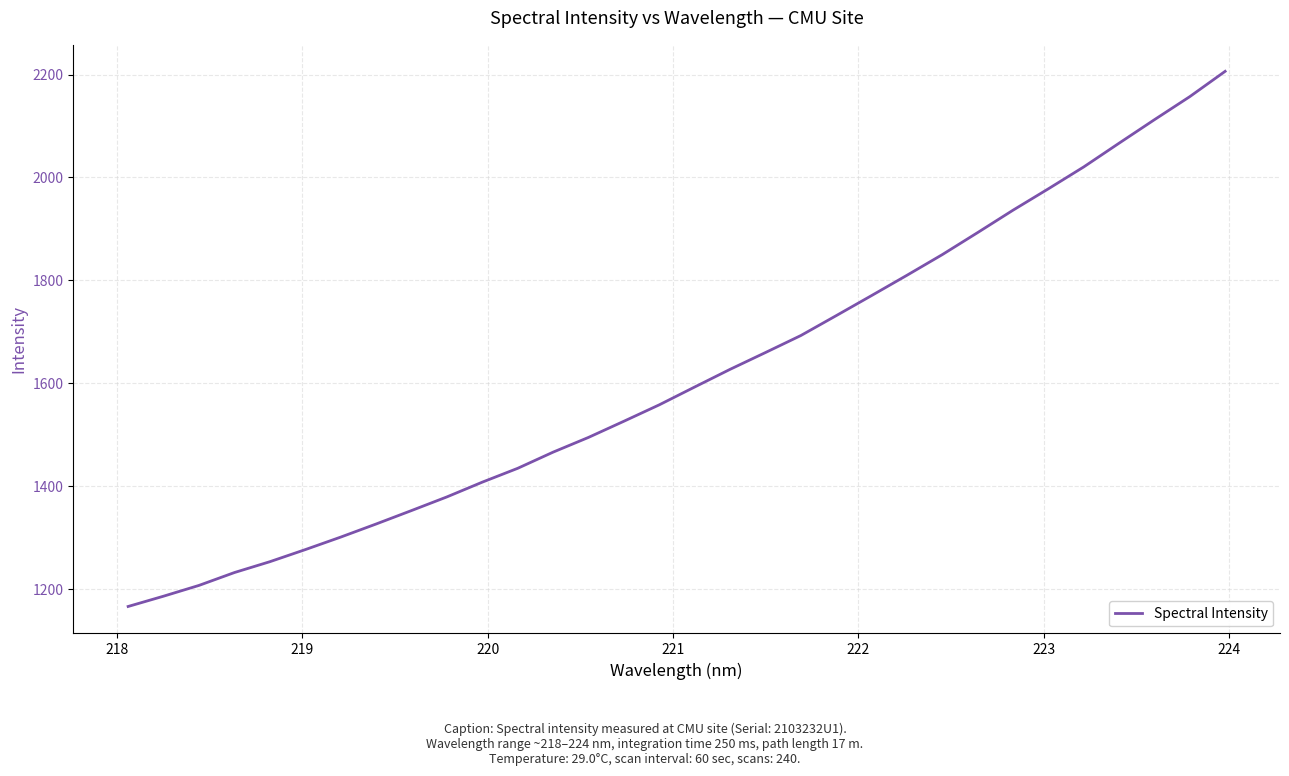

What is the smallest value displayed?

1166.4